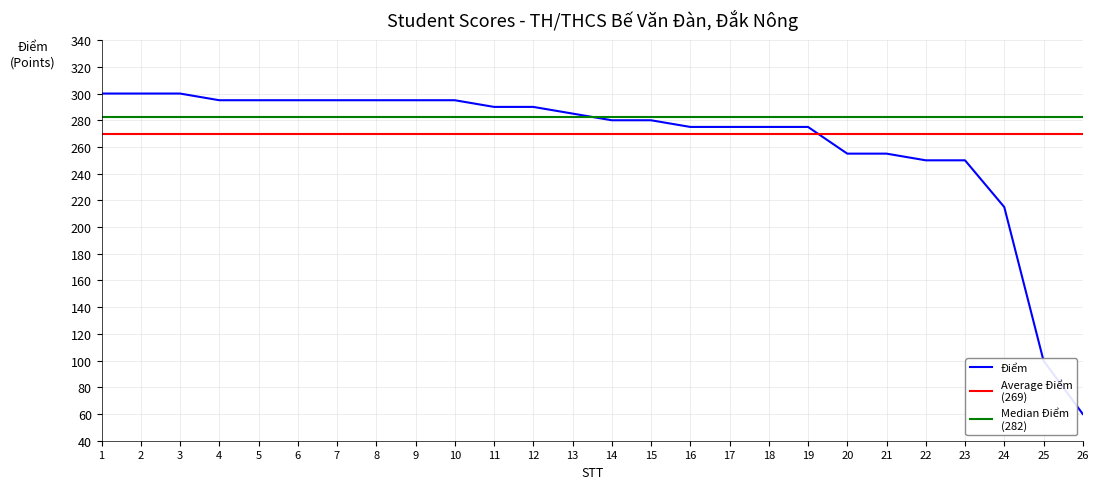

What is the change in value from 8 to 14?

-15